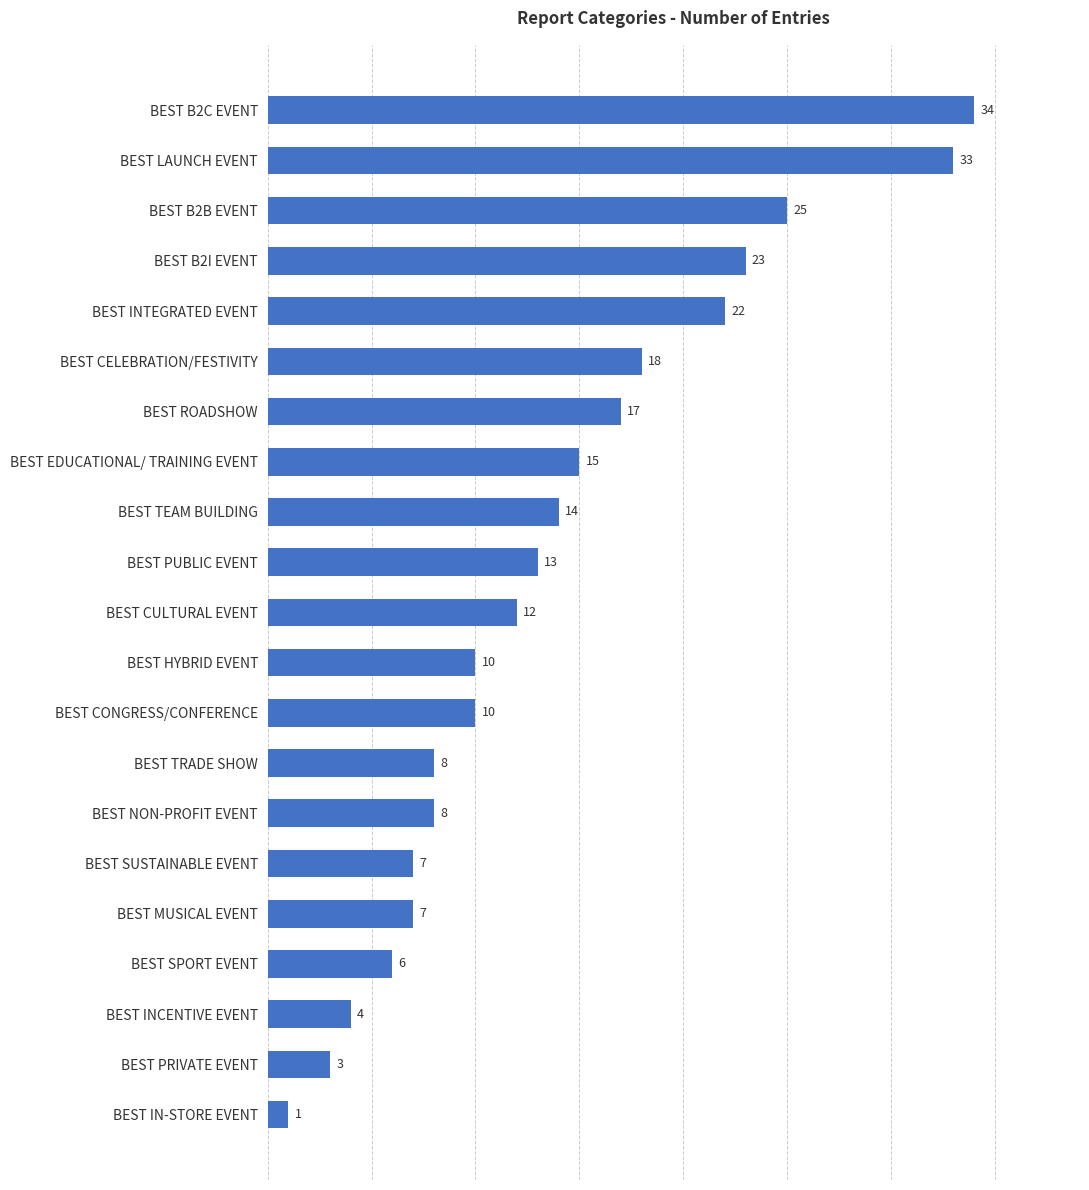

What is the change in value from BEST MUSICAL EVENT to BEST LAUNCH EVENT?

+26